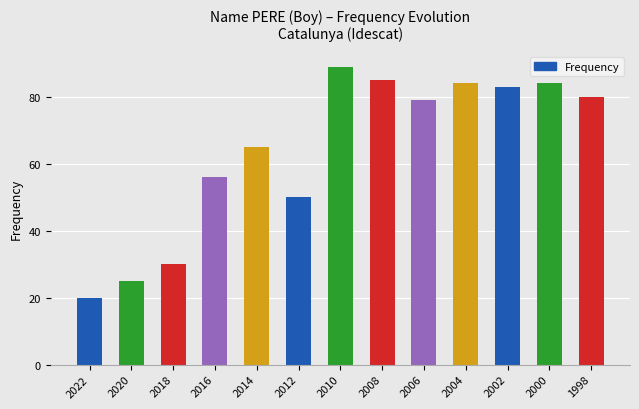

What is the average value?

64